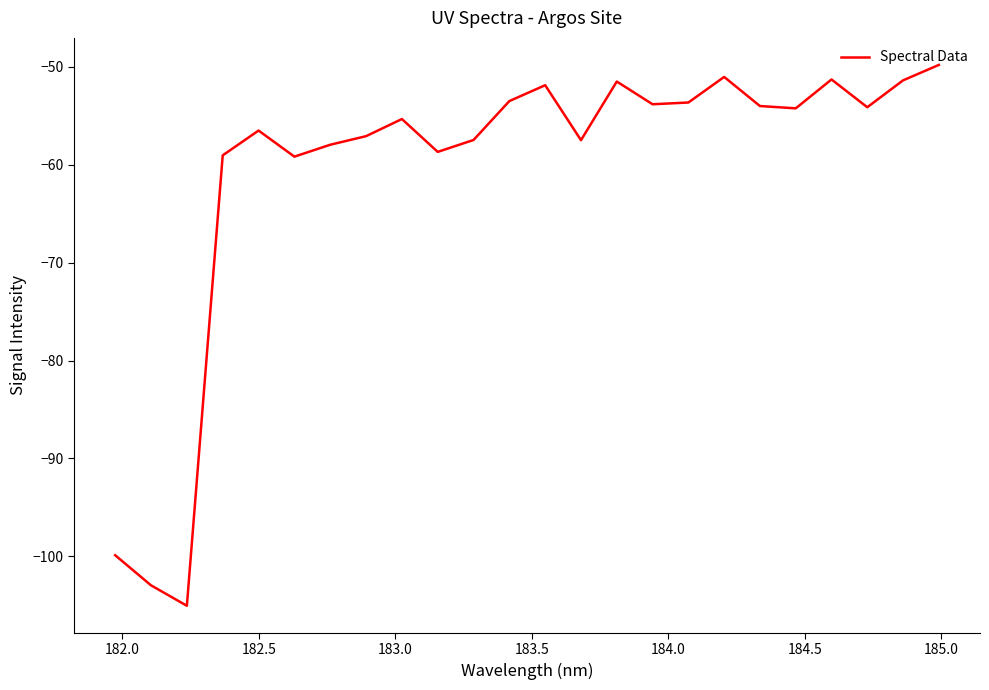

What is the minimum value shown in the chart?

-105.1